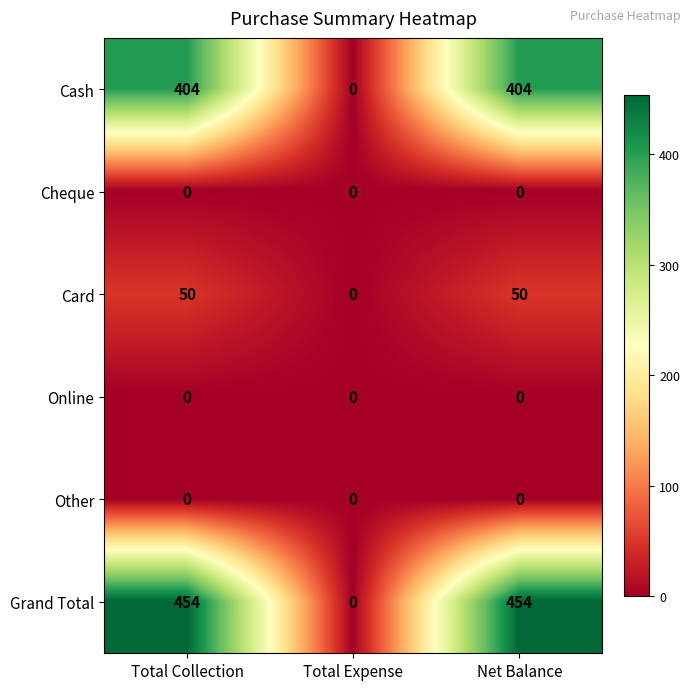

Is it true that Cheque equals 0 at Total Collection?

True